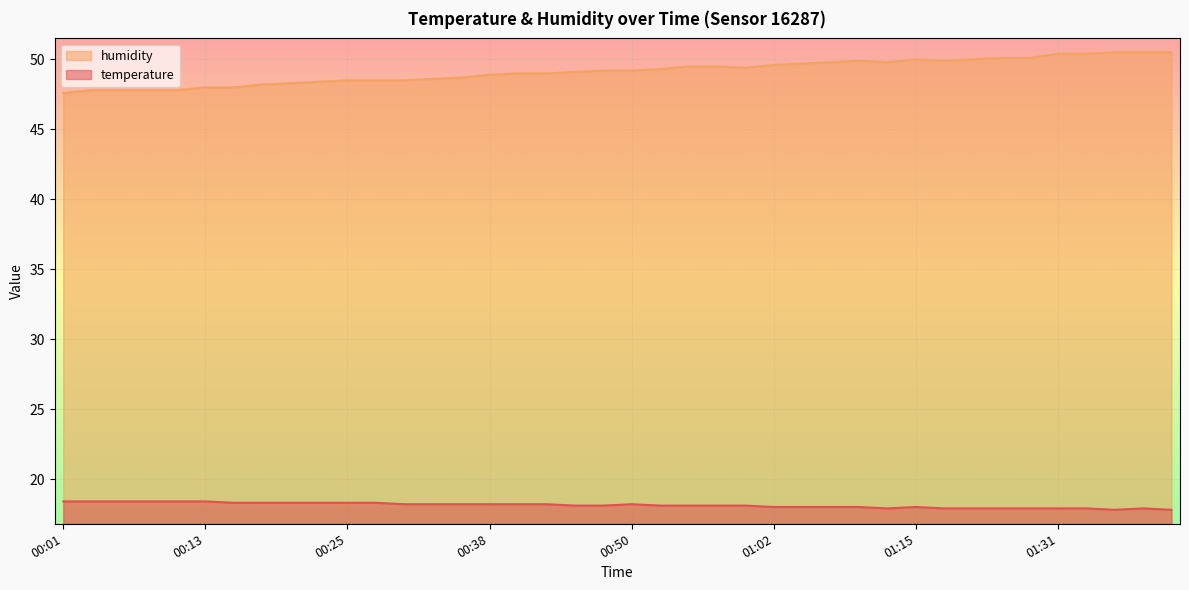

True or false: humidity and temperature intersect in this chart.

False